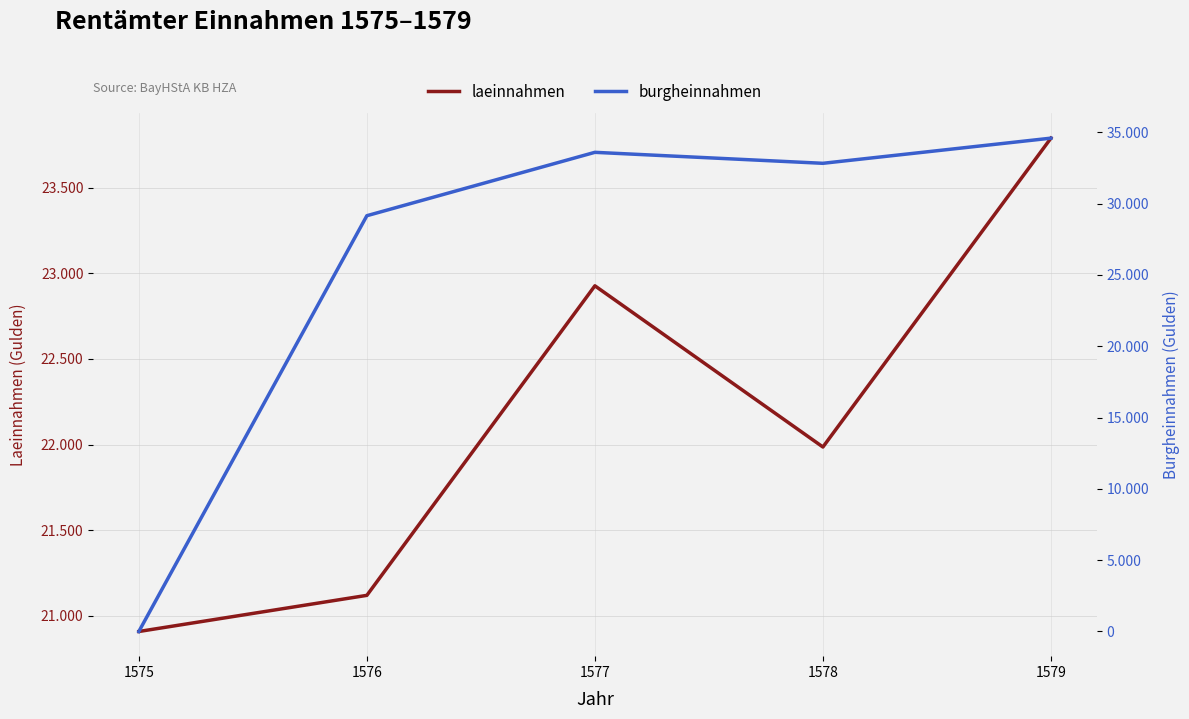

How many lines are shown in the chart?

2